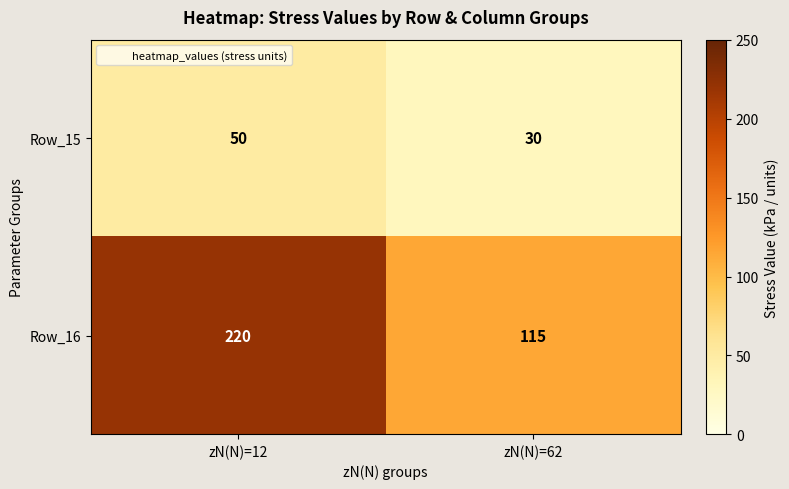

List the labels in order of Row_15 value, smallest first.

zN(N)=62, zN(N)=12